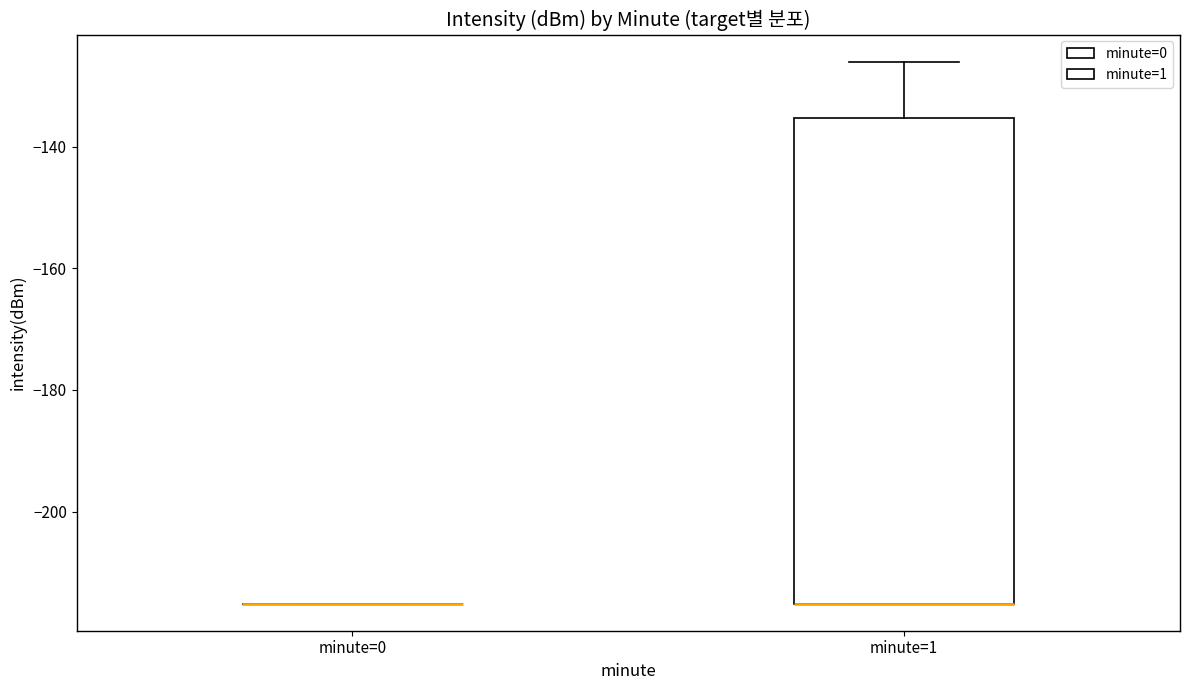

Which box is the tallest, from its lower edge to its upper edge?

minute=1